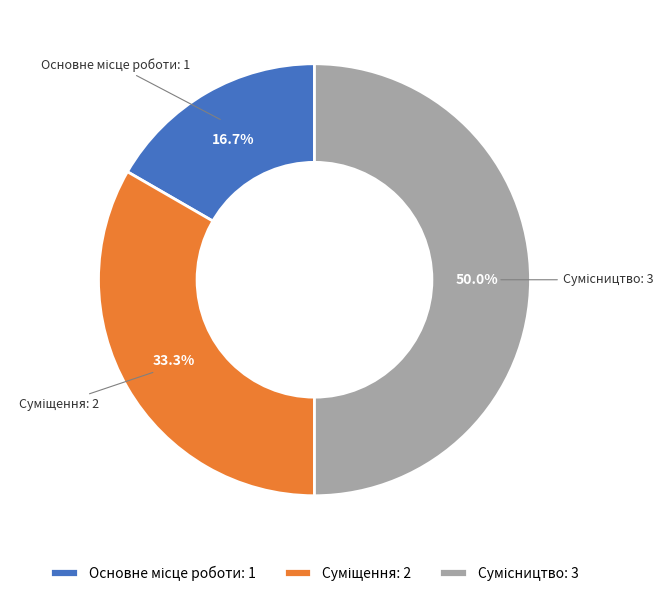

How many segments does this pie chart have?

3